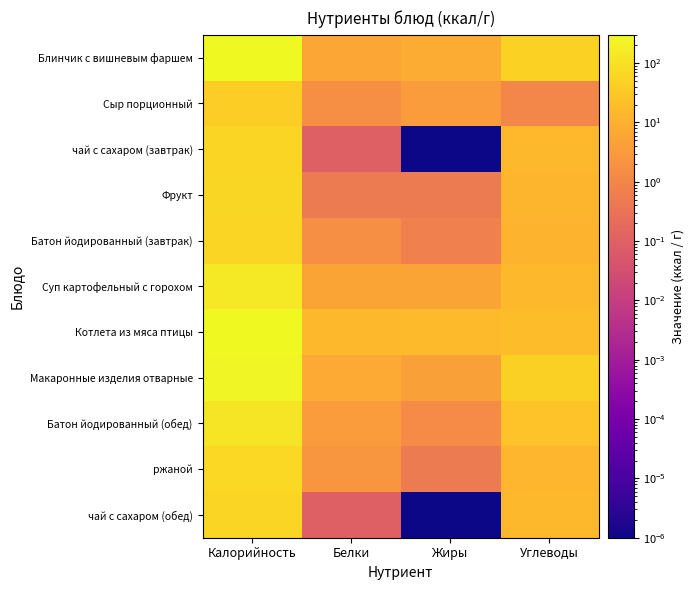

How many data points does each series have?

4